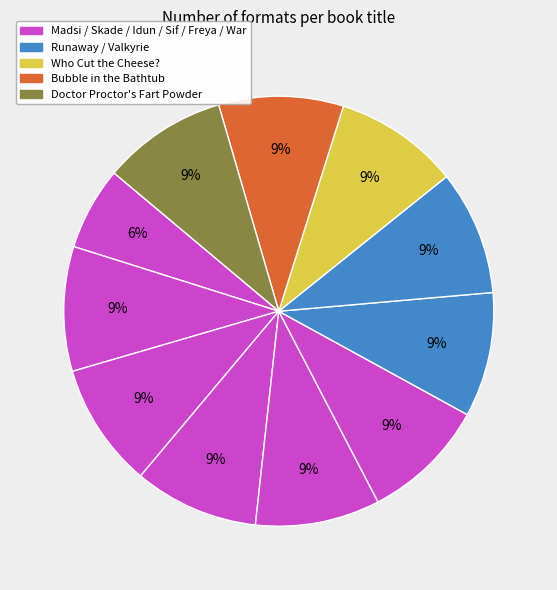

How many slices are in this pie chart?

11